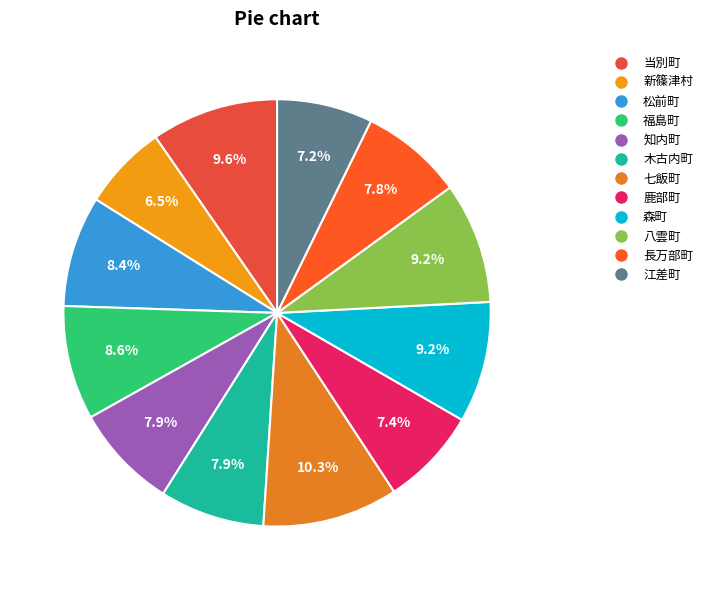

How many segments does this pie chart have?

12